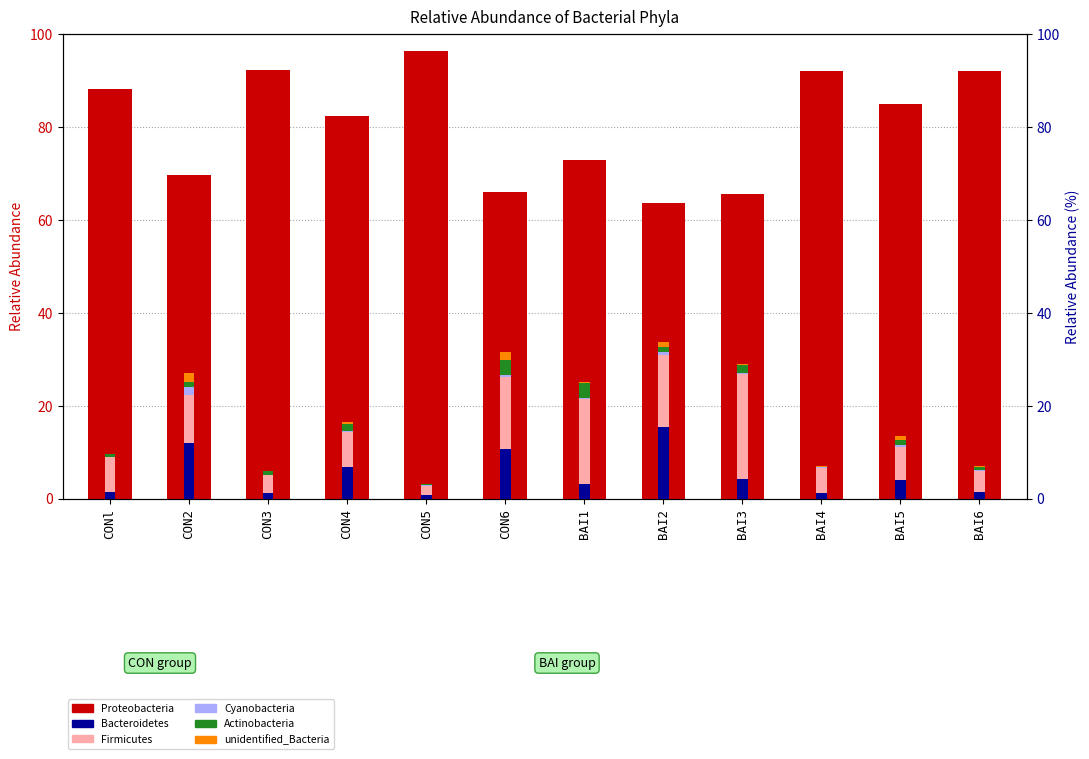

Reading left to right, list all the values displayed in this chart.

Proteobacteria: 88.0	69.5	92.2	82.3	96.2	66.0	72.7	63.5	65.4	92.0	84.9	92.1
Bacteroidetes: 1.5	11.9	1.1	6.8	0.7	10.7	3.2	15.4	4.3	1.2	4.0	1.3
Firmicutes: 7.4	10.3	3.9	7.6	2.0	15.5	18.1	15.4	22.4	5.3	7.2	4.6
Cyanobacteria: 0.1	1.8	0.1	0.2	0.1	0.3	0.2	0.6	0.4	0.3	0.4	0.2
Actinobacteria: 0.6	1.1	0.9	1.4	0.3	3.2	3.4	1.1	1.8	0.2	1.0	0.8
unidentified_Bacteria: 0.0	1.9	0.0	0.5	0.0	1.7	0.0	1.1	0.1	0.1	0.9	0.0